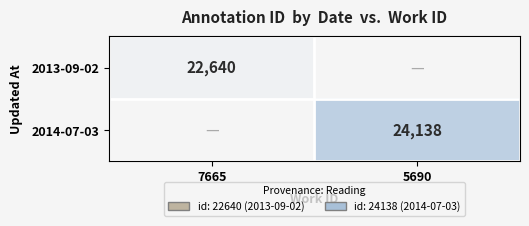

The value of 2013-09-02 at 7665 is 22640. True or false?

True